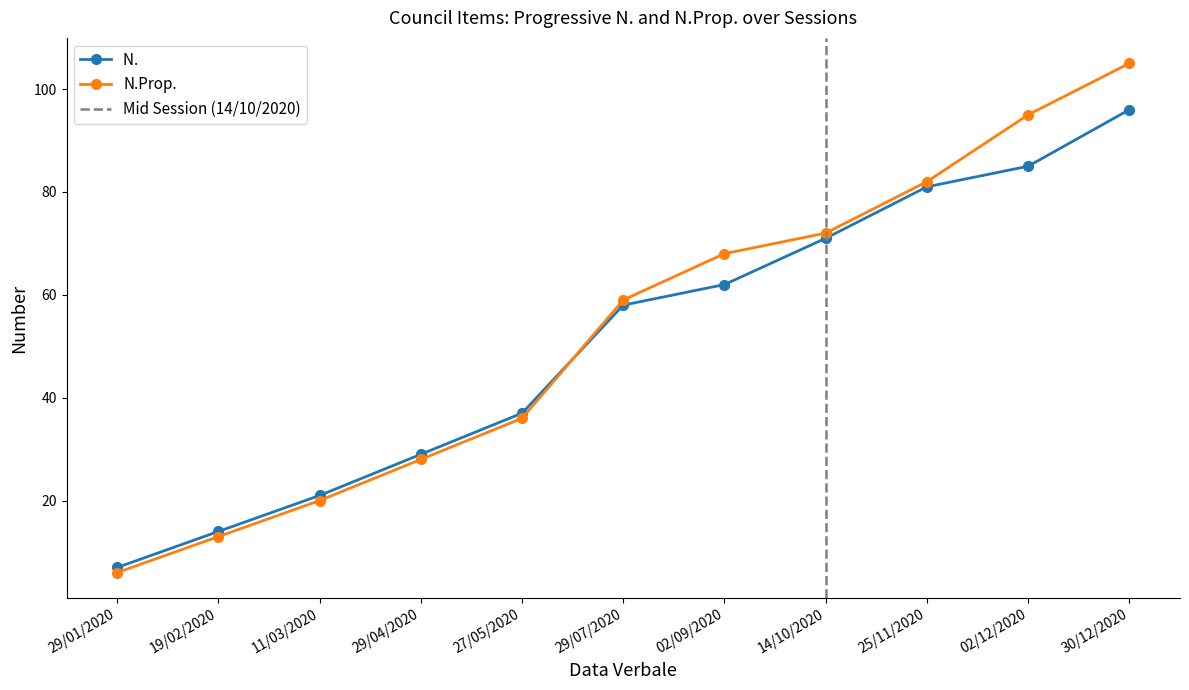

How many categories are shown in the chart?

11